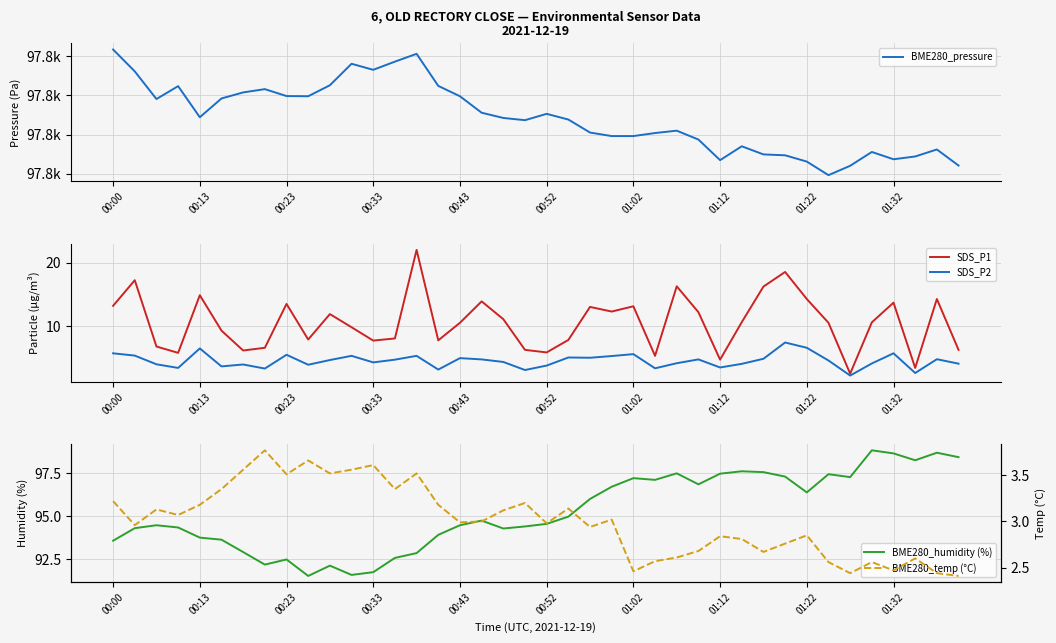

The SDS_P2 series shows 5.7 at 01:32. True or false?

True